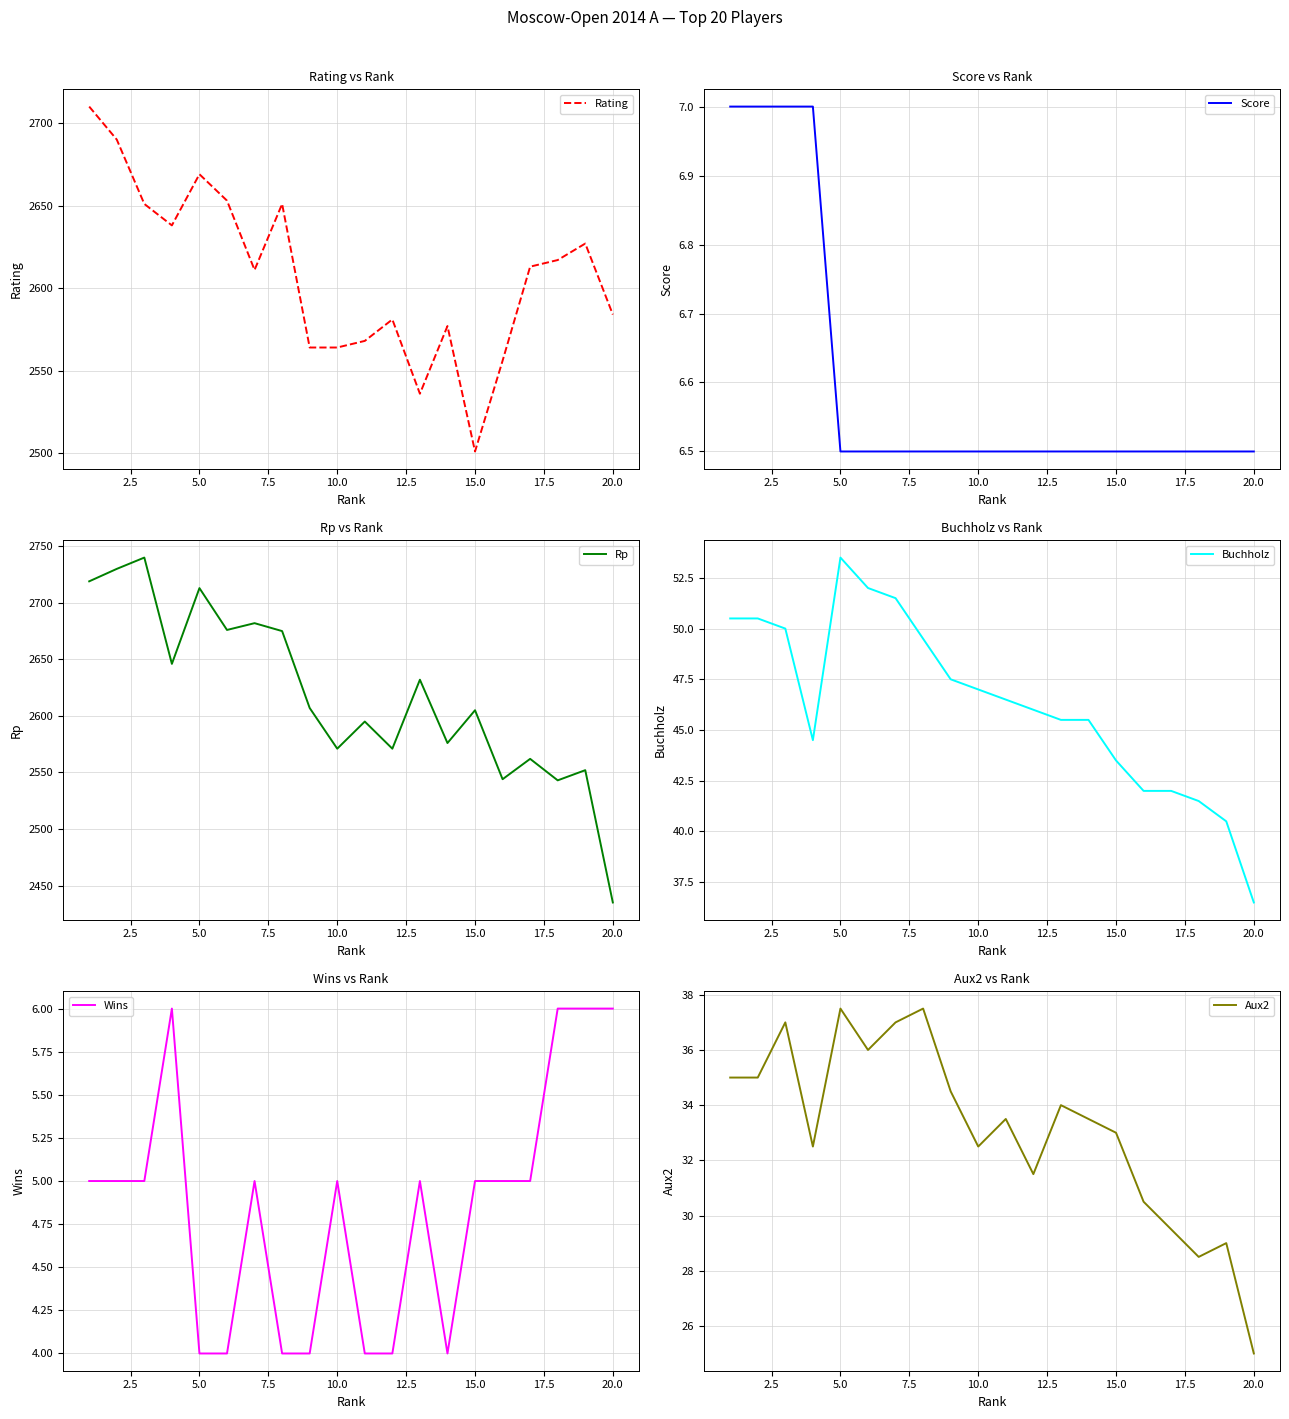

How many data points in Buchholz are less than 46?

9